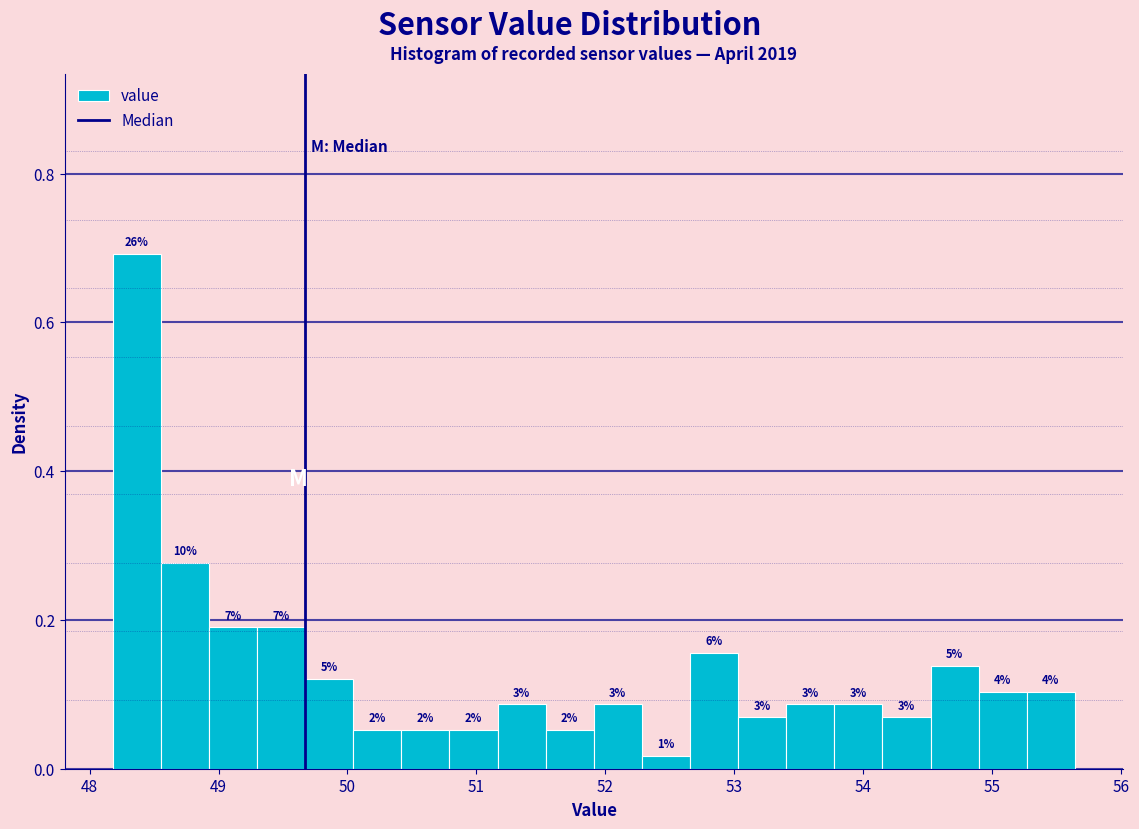

Around what value on the x-axis is the tallest bar? Give the approximate position of its centre, as read against the axis.

48.4